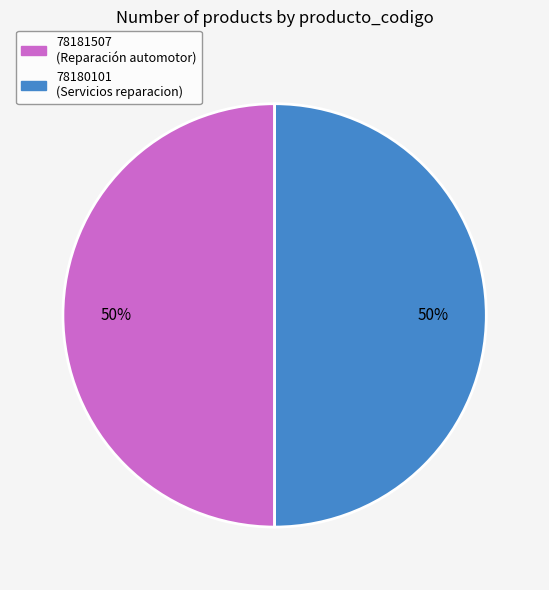

What is the ratio of the value at 78181507 (Reparación automotor) to the value at 78180101 (Servicios reparacion)?

1.0